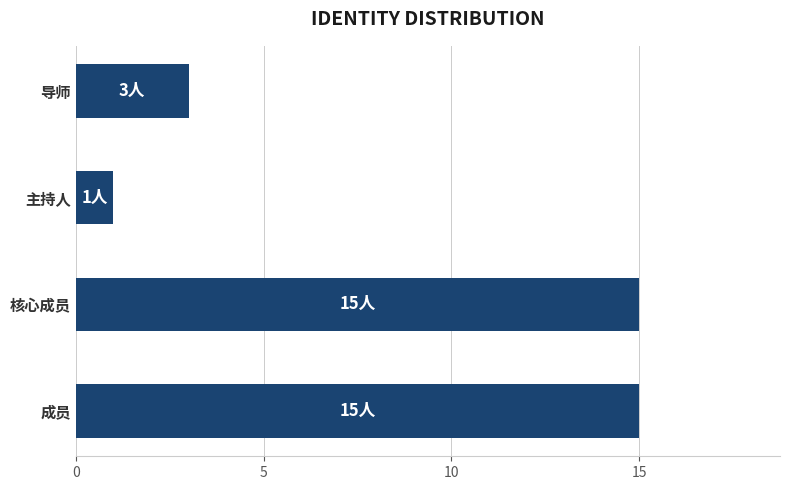

What is the greatest value displayed?

15